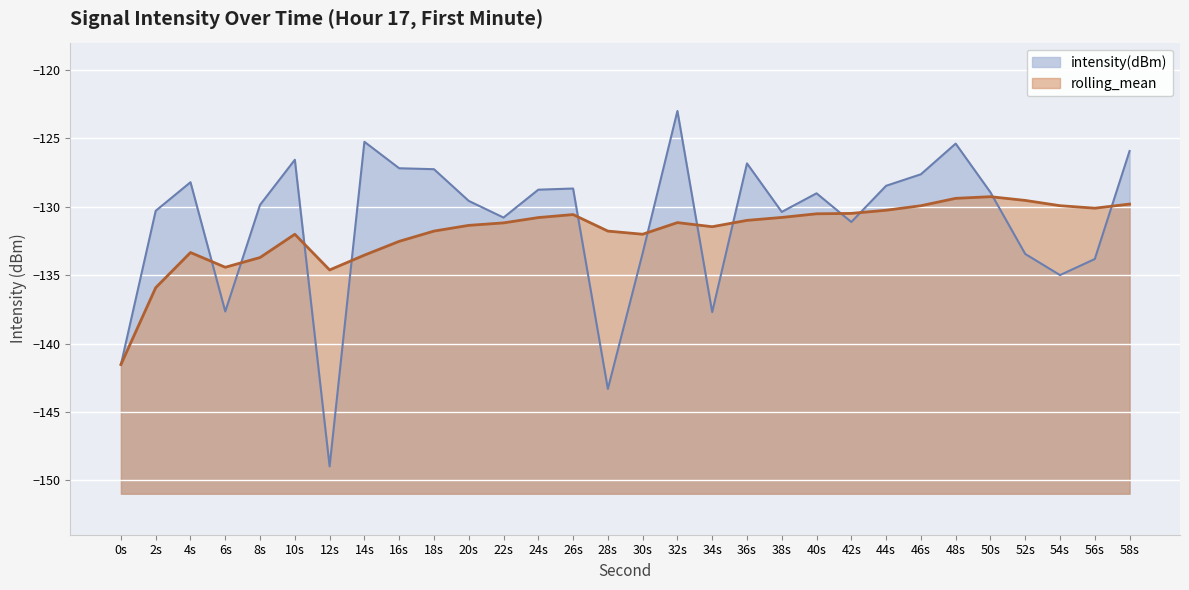

Does the chart display data point markers on the line(s)?

No